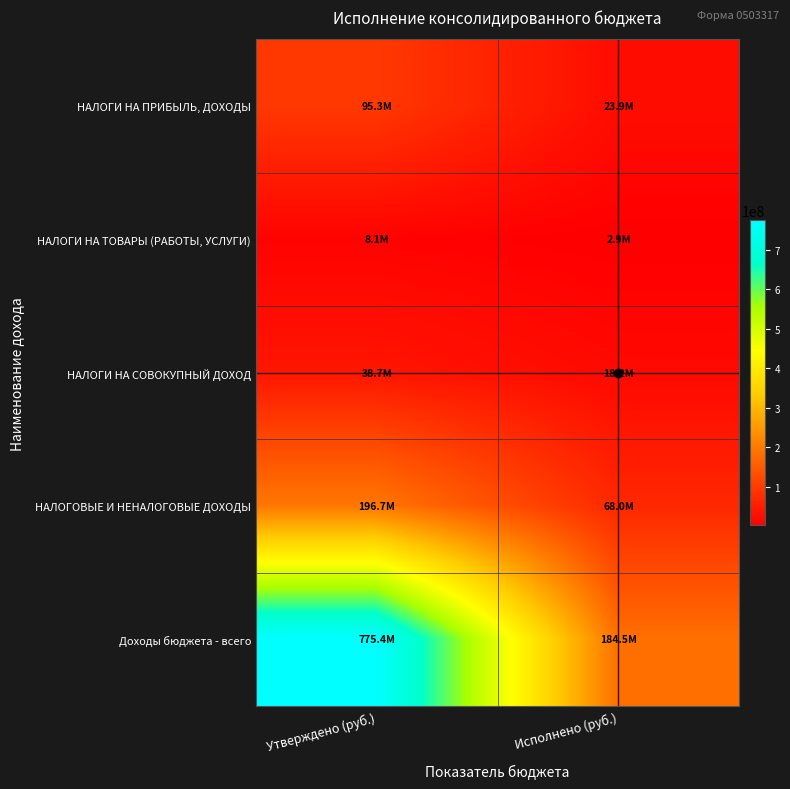

Reading left to right, list all the values displayed in this chart.

НАЛОГИ НА ПРИБЫЛЬ, ДОХОДЫ: Утверждено (руб.)=95320031.8	Исполнено (руб.)=23922854.8
НАЛОГИ НА ТОВАРЫ (РАБОТЫ, УСЛУГИ): Утверждено (руб.)=8138344.0	Исполнено (руб.)=2933189.3
НАЛОГИ НА СОВОКУПНЫЙ ДОХОД: Утверждено (руб.)=38678000.0	Исполнено (руб.)=18173648.6
НАЛОГОВЫЕ И НЕНАЛОГОВЫЕ ДОХОДЫ: Утверждено (руб.)=196683493.0	Исполнено (руб.)=68043786.4
Доходы бюджета - всего: Утверждено (руб.)=775434897.0	Исполнено (руб.)=184549797.1